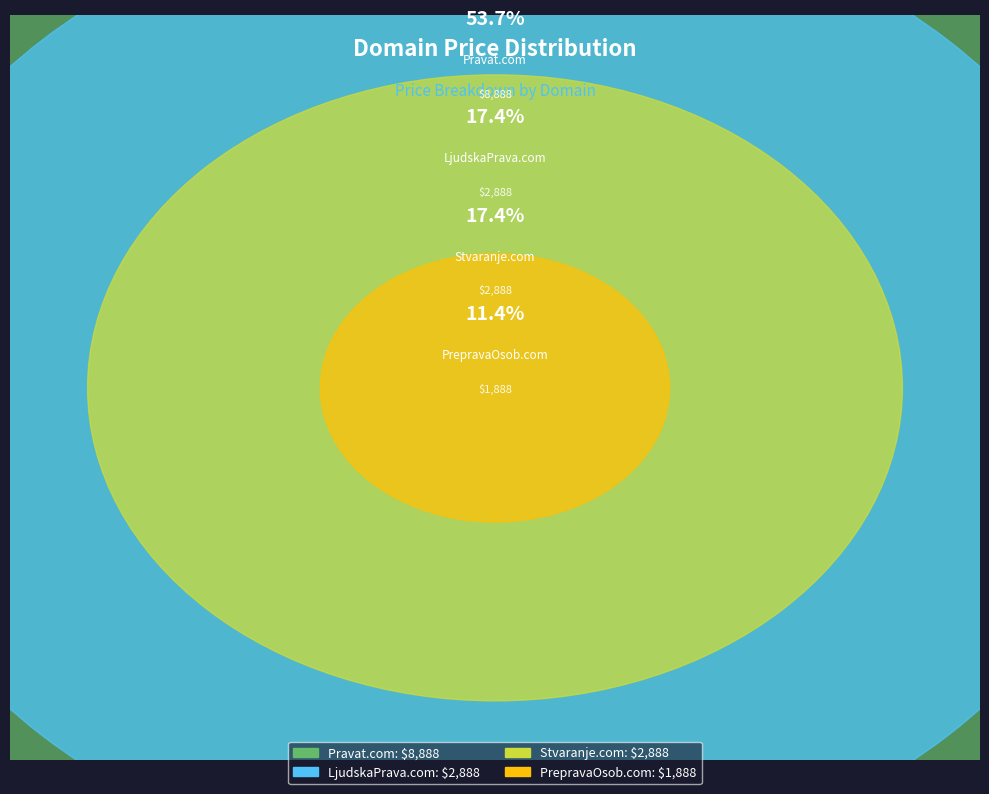

Which slice is the smallest?

PrepravaOsob.com